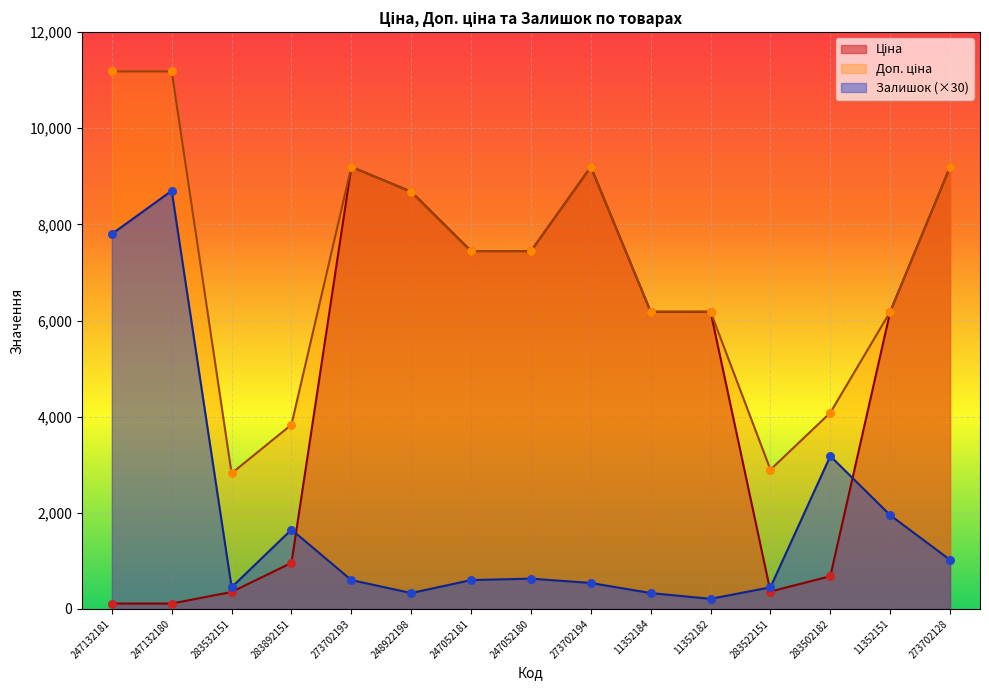

Which series has the largest total across all categories?

Доп. ціна